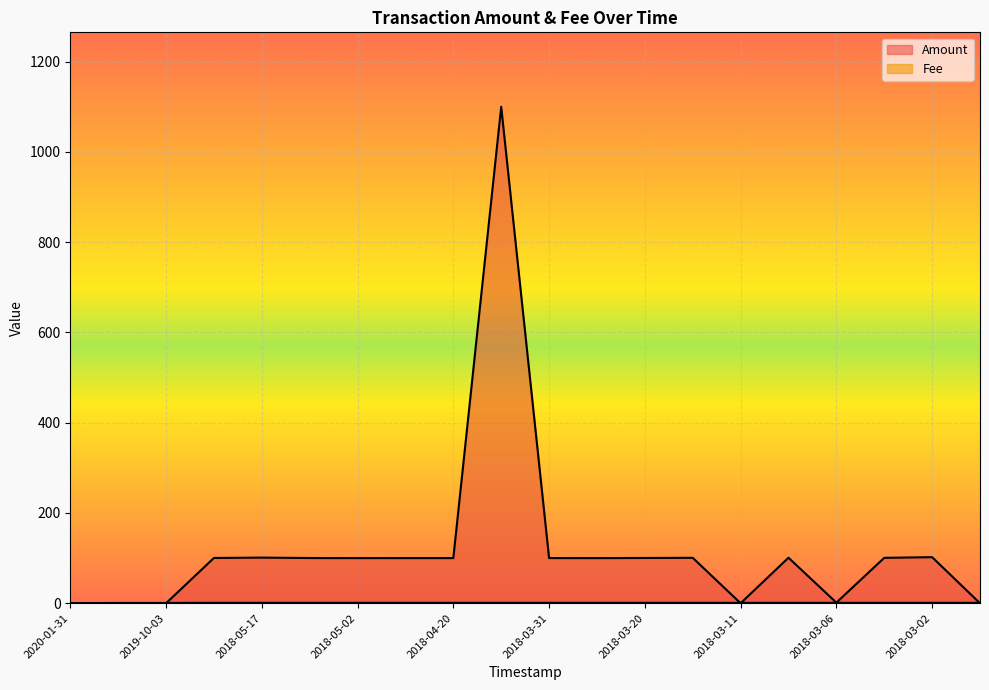

At how many categories does at least one series exceed 493?

1